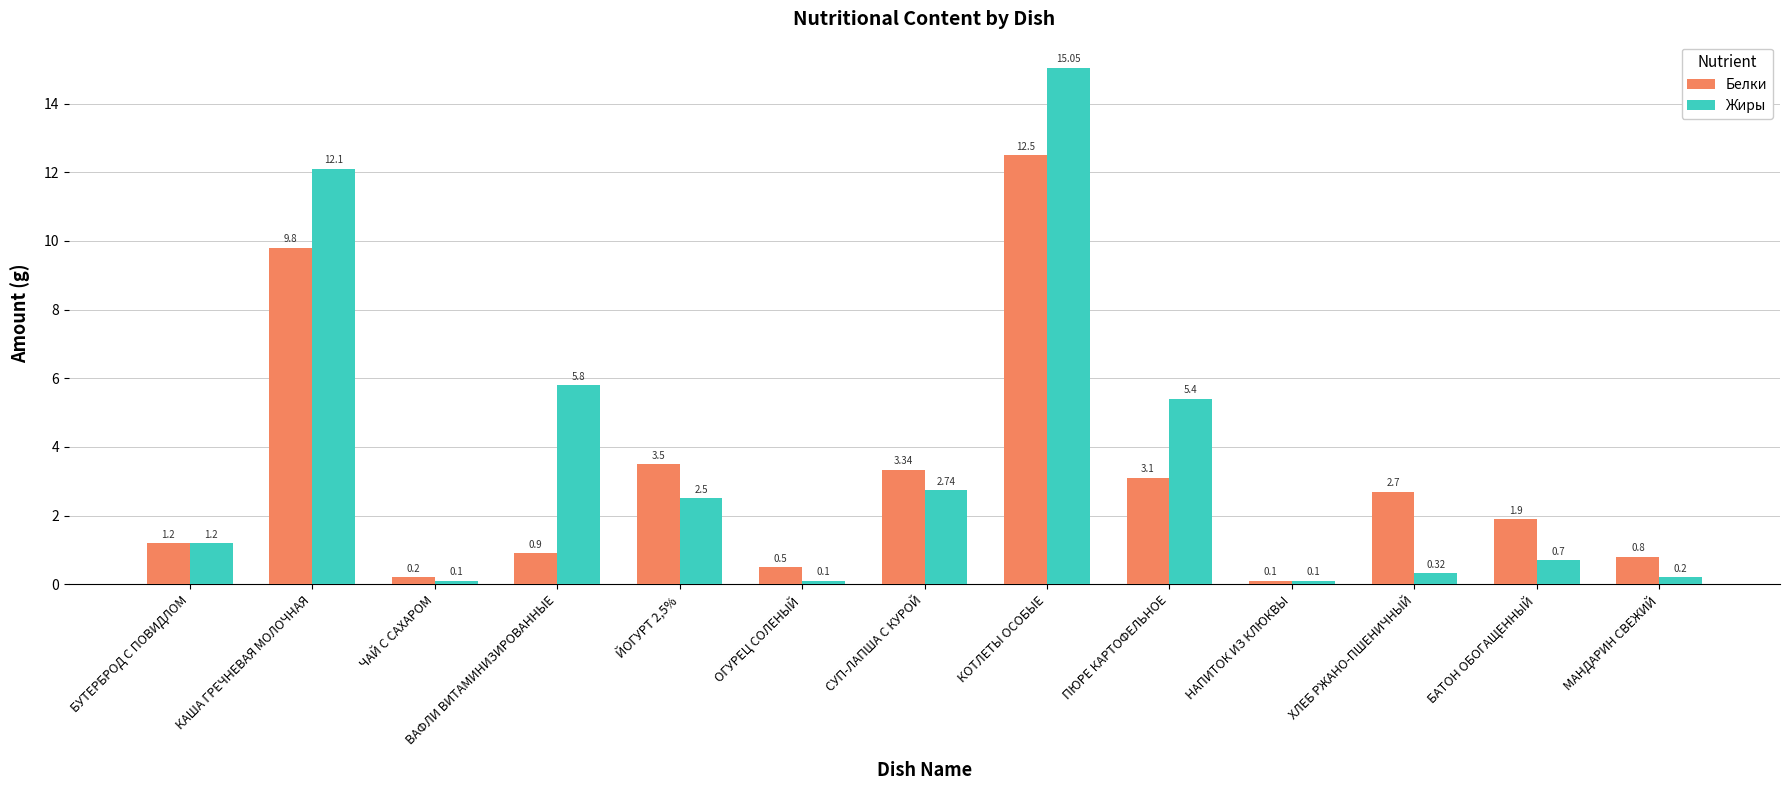

What is the greatest value displayed?

15.1